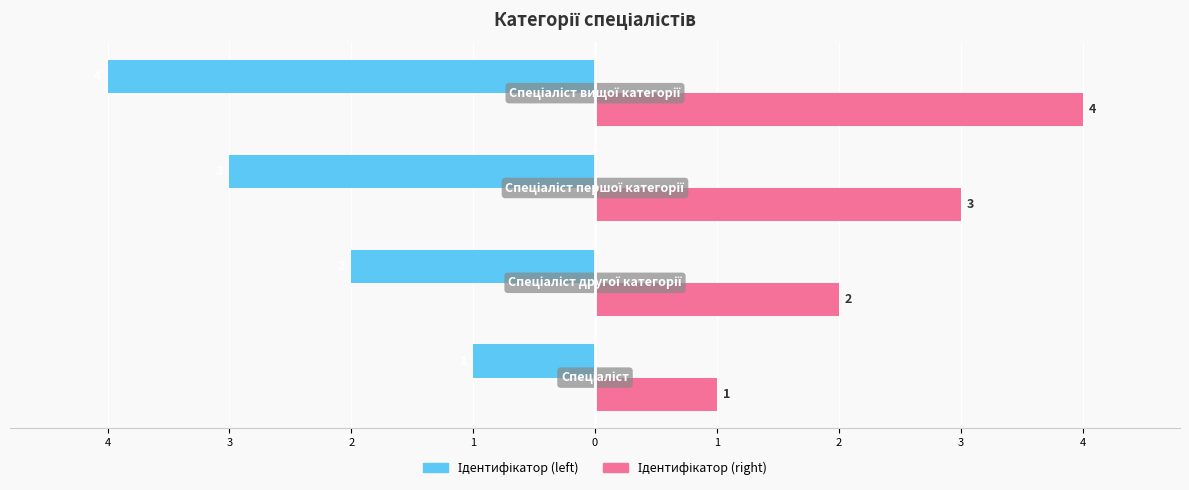

Count the number of categories in the chart.

4